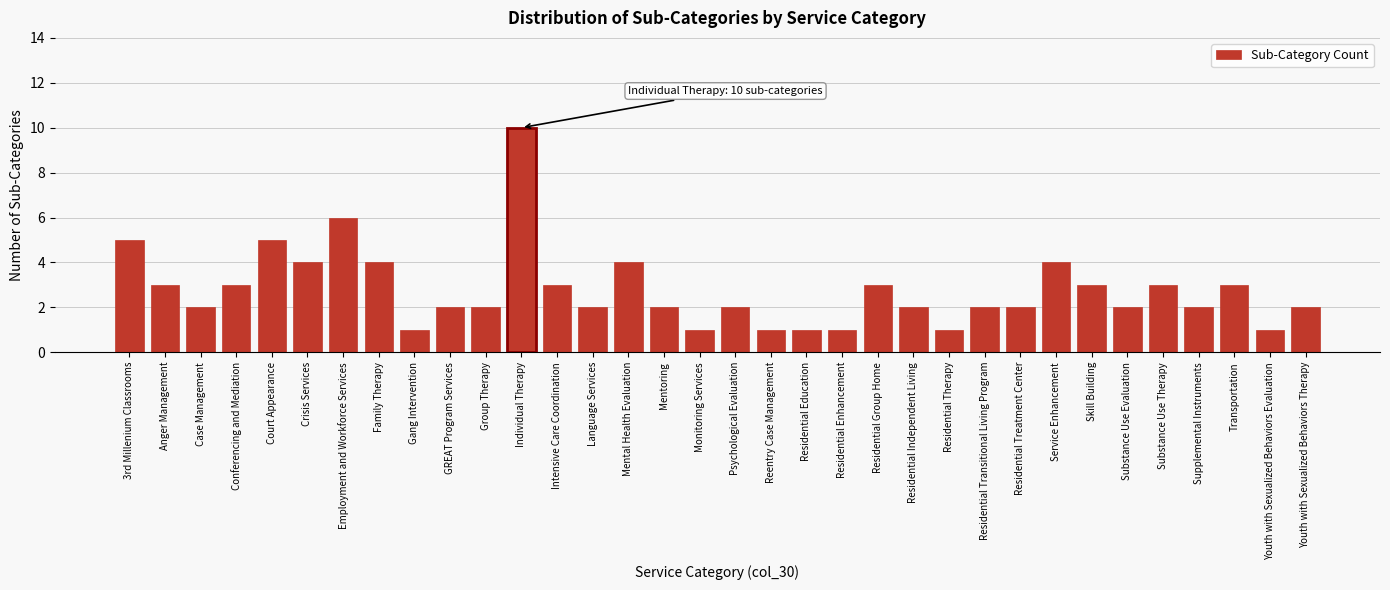

What is the sum of all values?

94